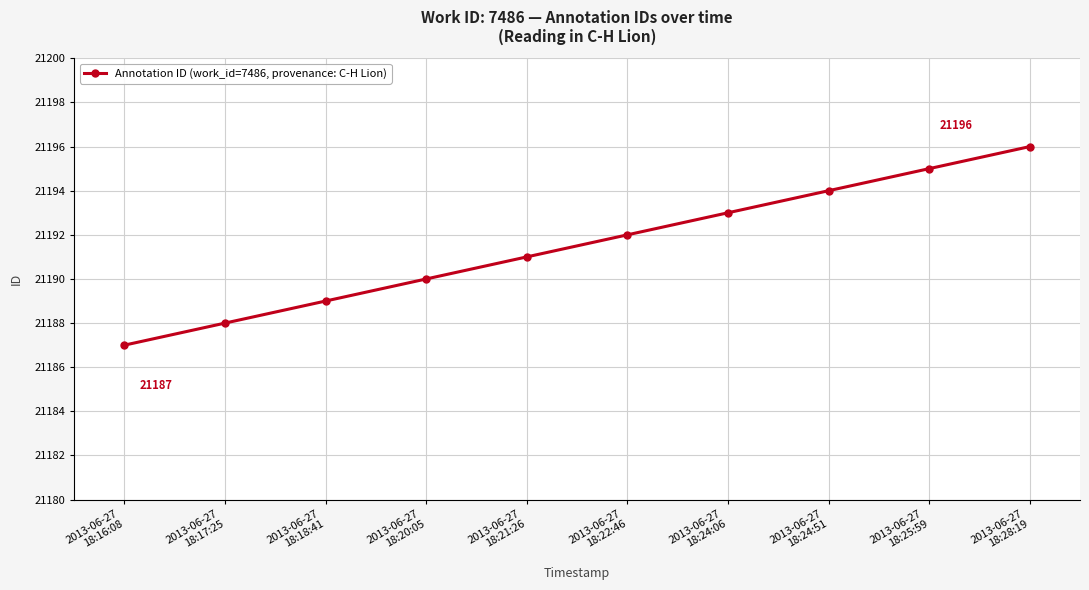

What is the ratio of the value at 2013-06-27
18:17:25 to the value at 2013-06-27
18:24:06?

1.0